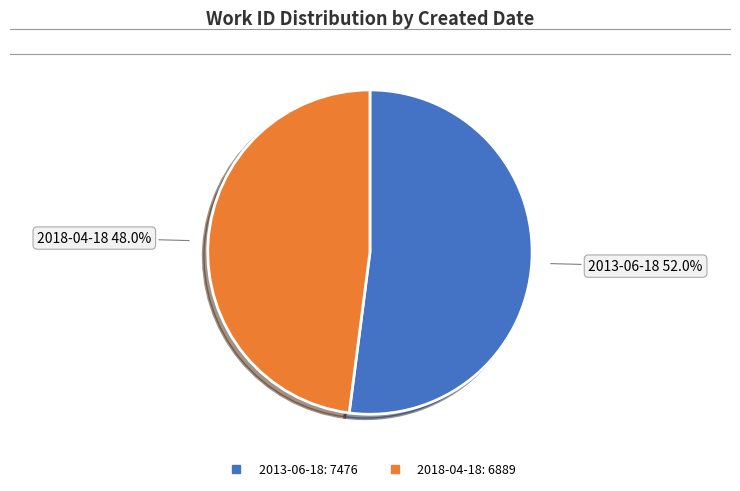

How much of the chart is everything except 2013-06-18?

48.0%